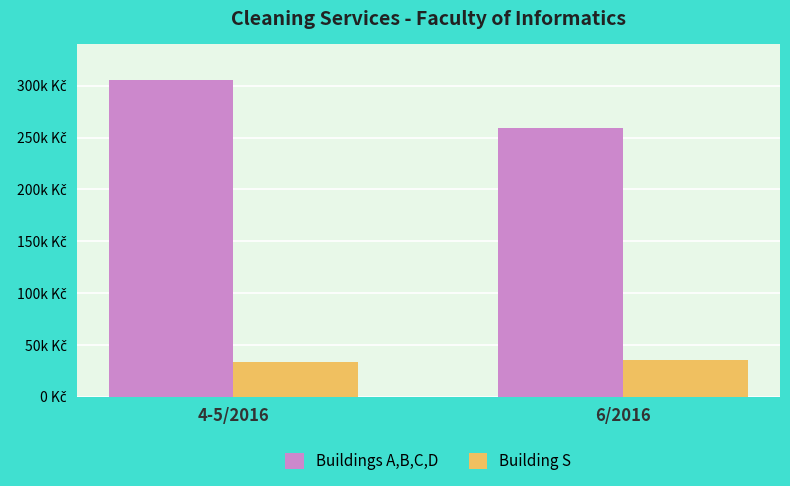

Rank the series by their maximum value, from highest to lowest.

Buildings A,B,C,D, Building S